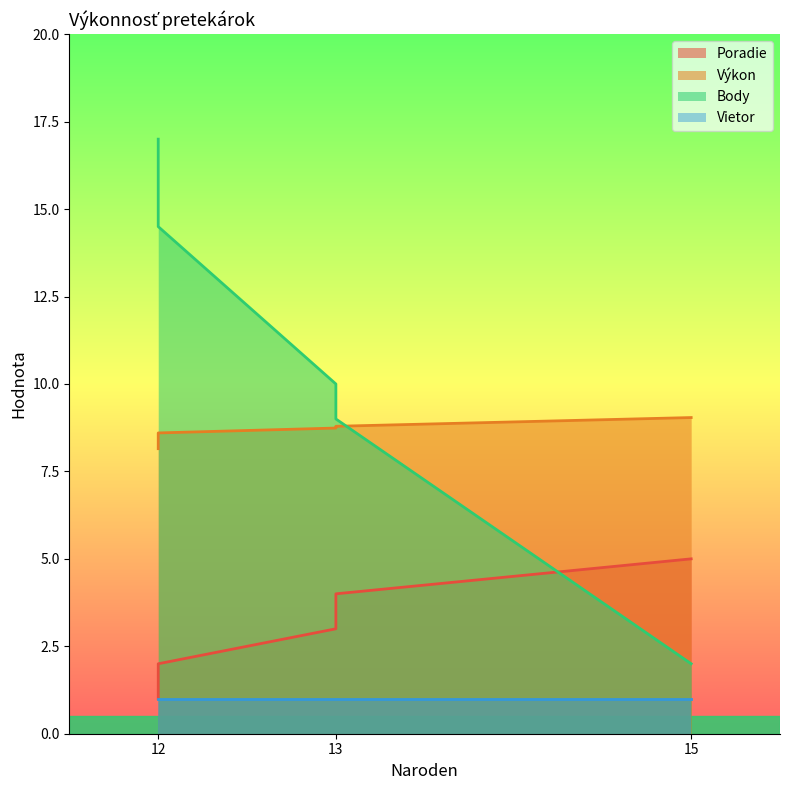

What is the difference between the Poradie values at 12 and 15?

3.0